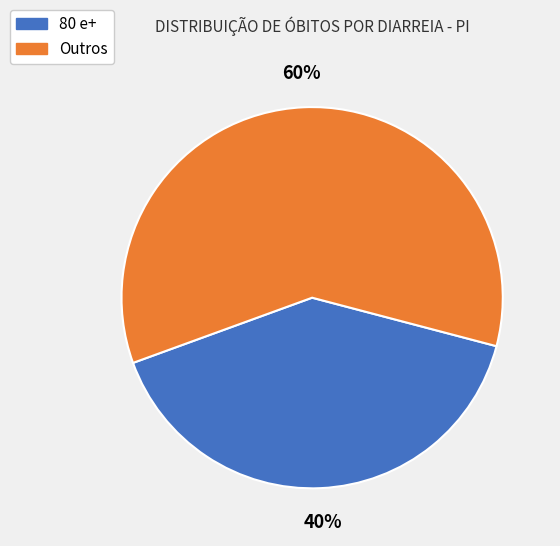

Does 80 e+ account for over 50% of the chart?

No